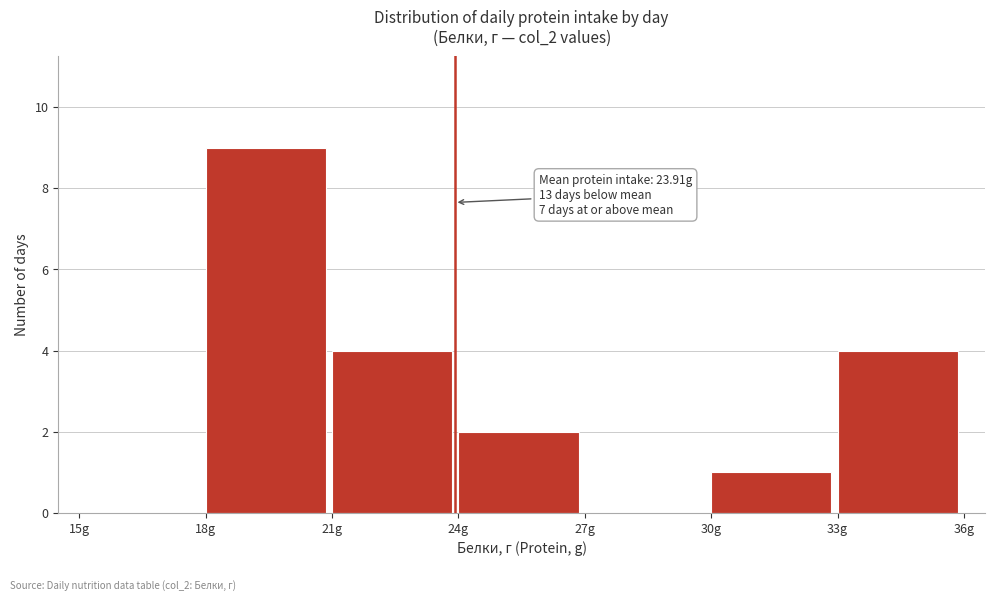

Which range on the x-axis has the tallest bar?

18 to 21